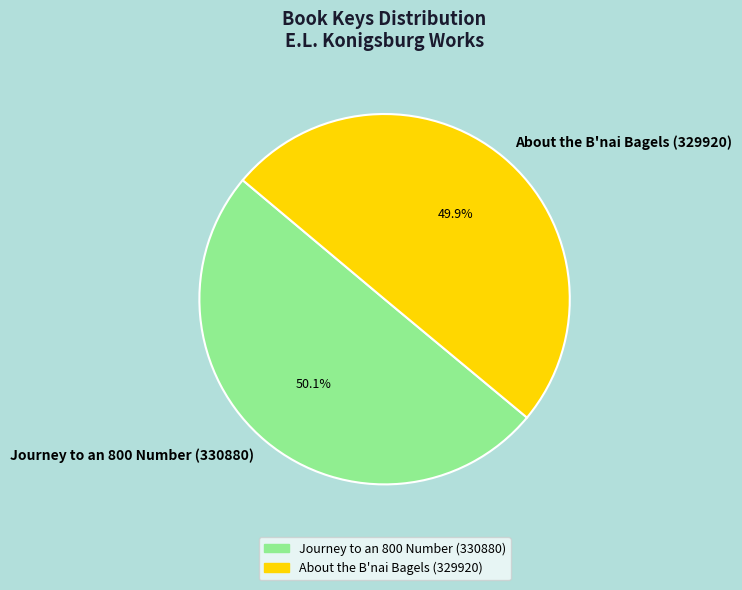

What is the ratio of the value at About the B'nai Bagels (329920) to the value at Journey to an 800 Number (330880)?

1.0